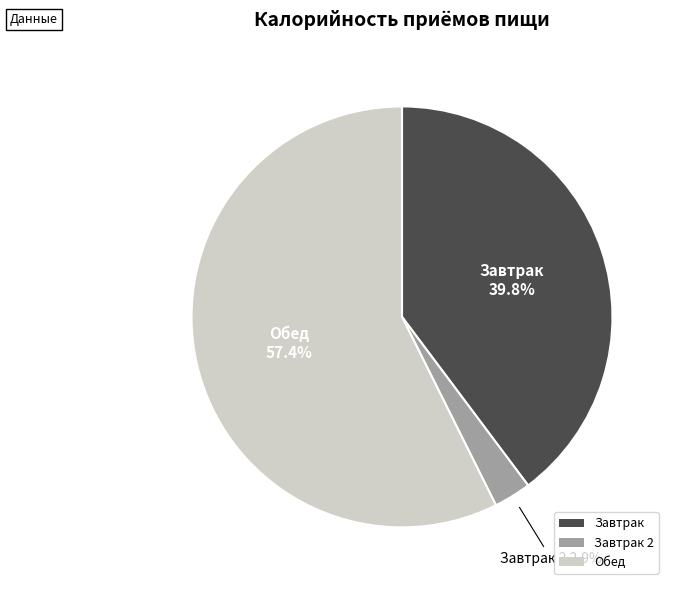

Between Завтрак and Обед, which is larger?

Обед